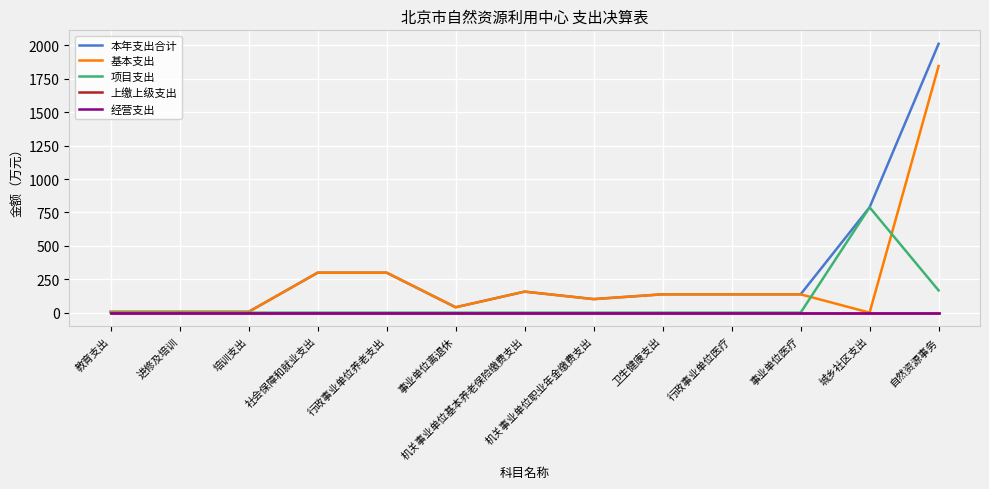

Does the chart display data point markers on the line(s)?

No